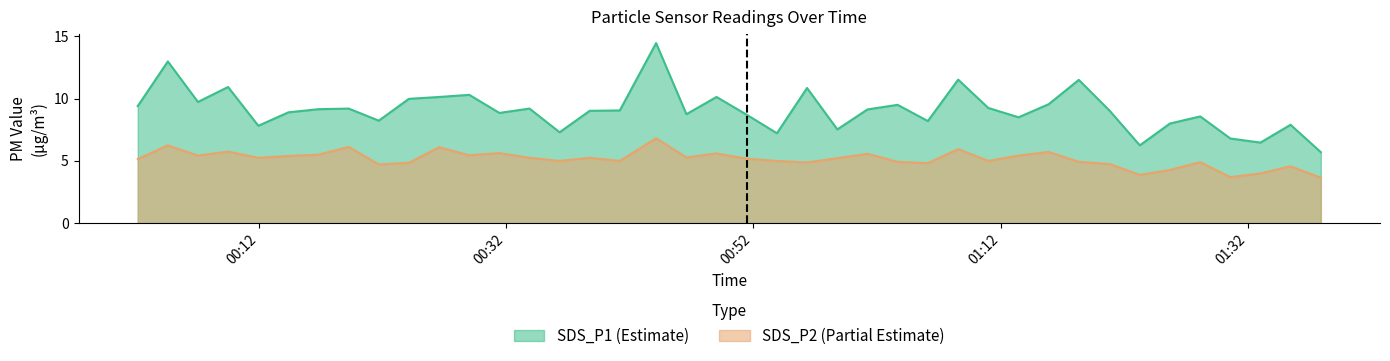

True or false: SDS_P2 and SDS_P1 cross at least once.

False